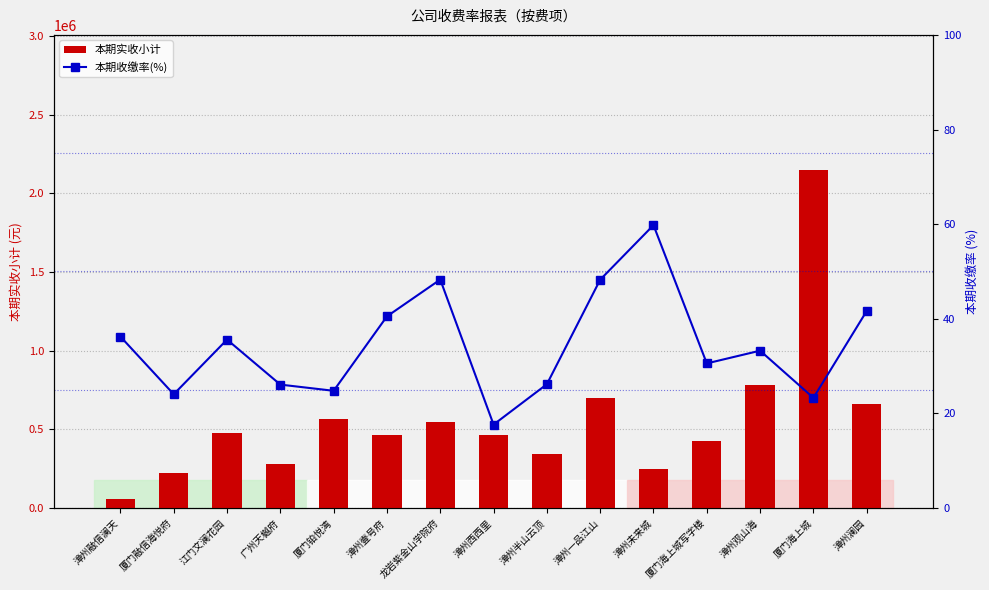

Reading left to right, what are all the values shown in this chart?

本期实收小计: 59081.4	223731.9	476602.3	277318.4	566596.7	466765.2	549167.5	462942.8	346557.5	700712.0	246952.5	427220.4	780214.9	2147904.8	659511.7
本期收缴率(%): 36.2	24.1	35.6	26.1	24.8	40.5	48.3	17.6	26.2	48.3	59.8	30.6	33.3	23.3	41.6